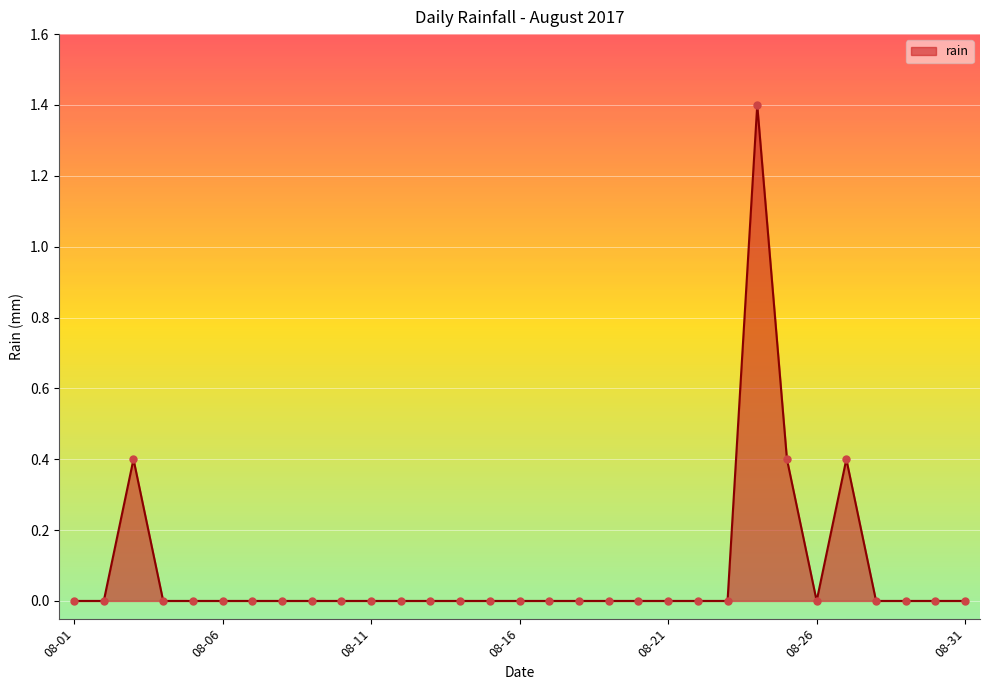

What is the difference between the maximum and minimum values?

1.4